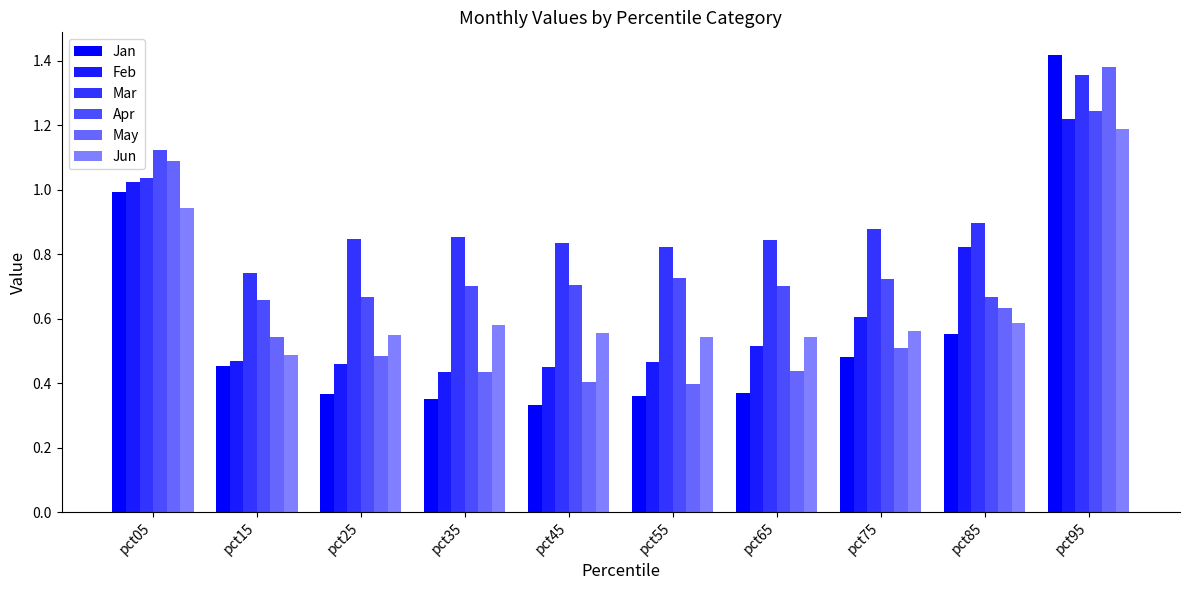

Is it true that Jun equals 1.2 at pct95?

True